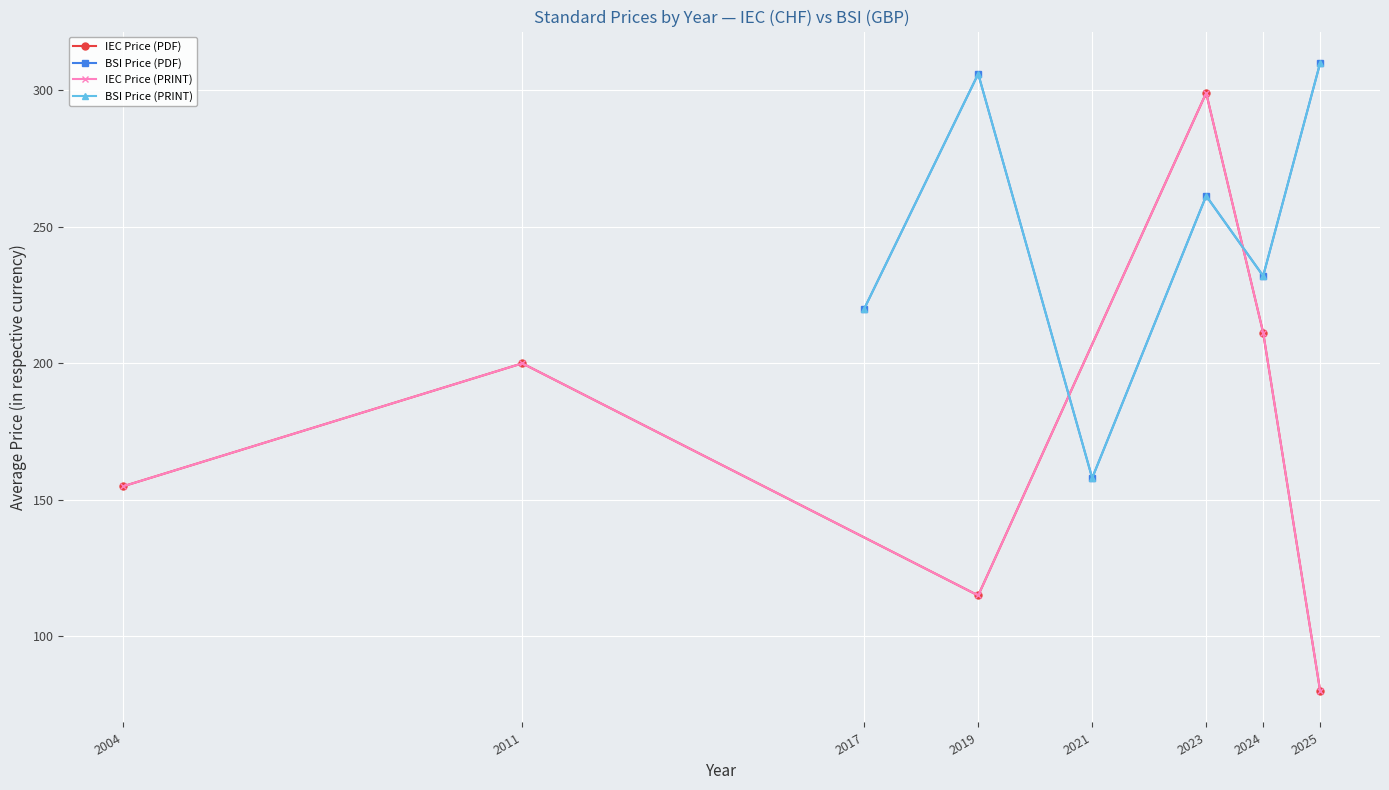

Reading left to right, transcribe all the data shown in this chart.

IEC Price (PDF): 155.0	200.0	115.0	299.0	211.2	80.0
BSI Price (PDF): 220.0	306.0	158.0	261.3	232.0	310.0
IEC Price (PRINT): 155.0	200.0	115.0	299.0	211.2	80.0
BSI Price (PRINT): 220.0	306.0	158.0	261.3	232.0	310.0